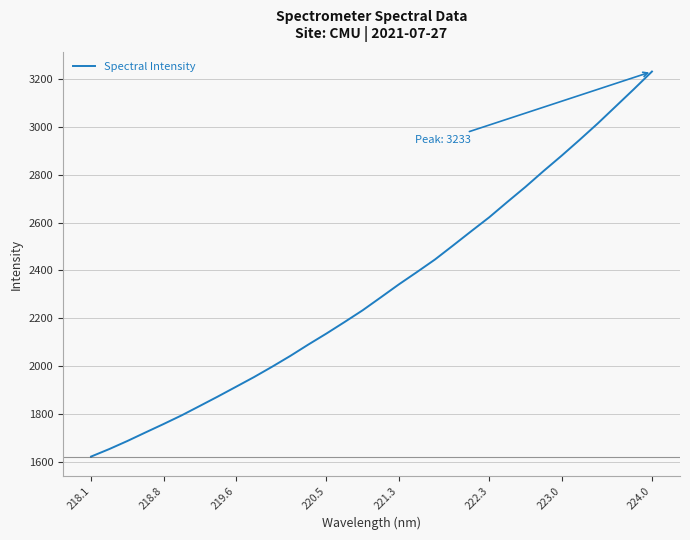

What is the difference between the maximum and minimum values?

1611.6